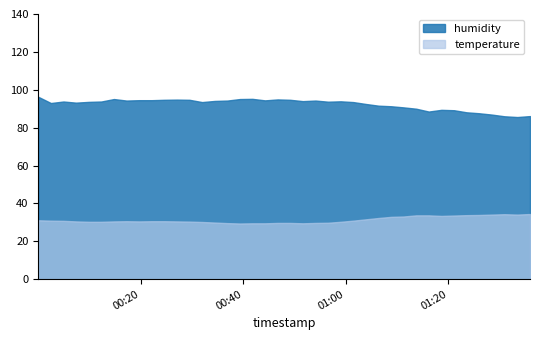

True or false: temperature and humidity intersect in this chart.

False